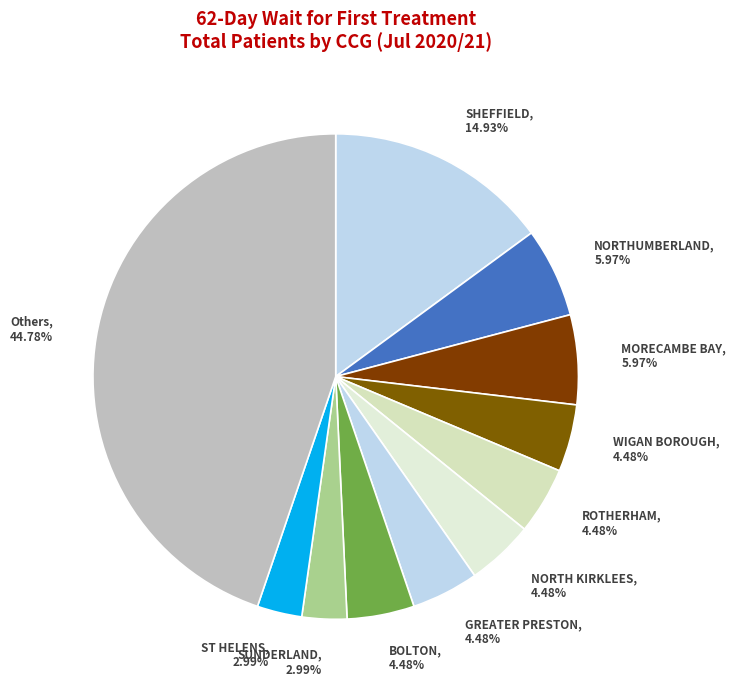

Does Others account for over 50% of the chart?

No